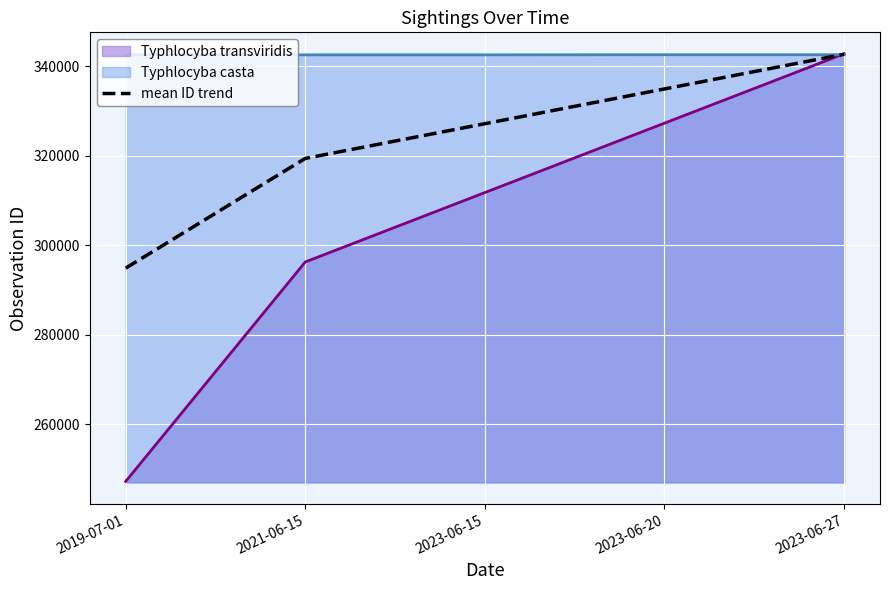

What value does the data have at 2019-07-01?

294859.5